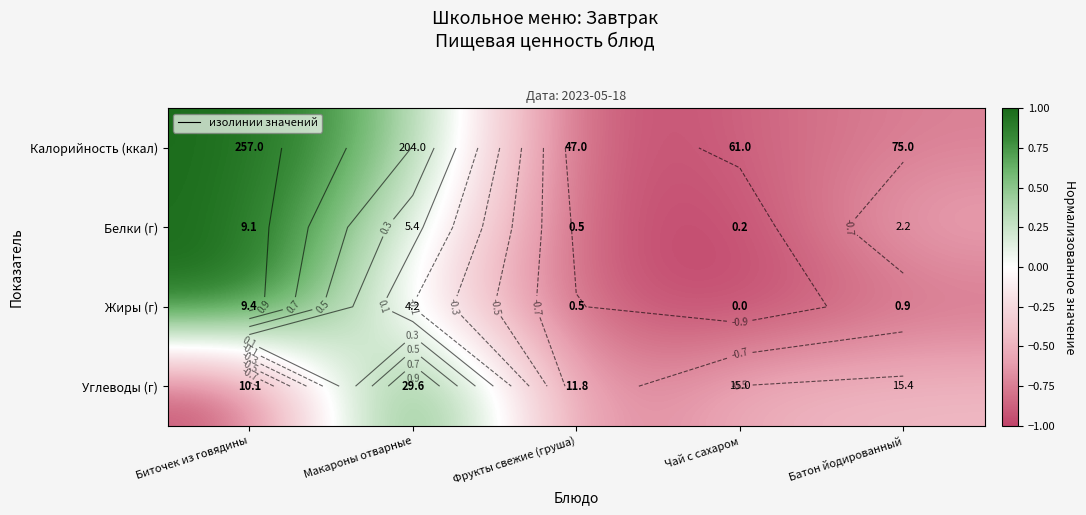

How many negative values does the Калорийность (ккал) series have?

3